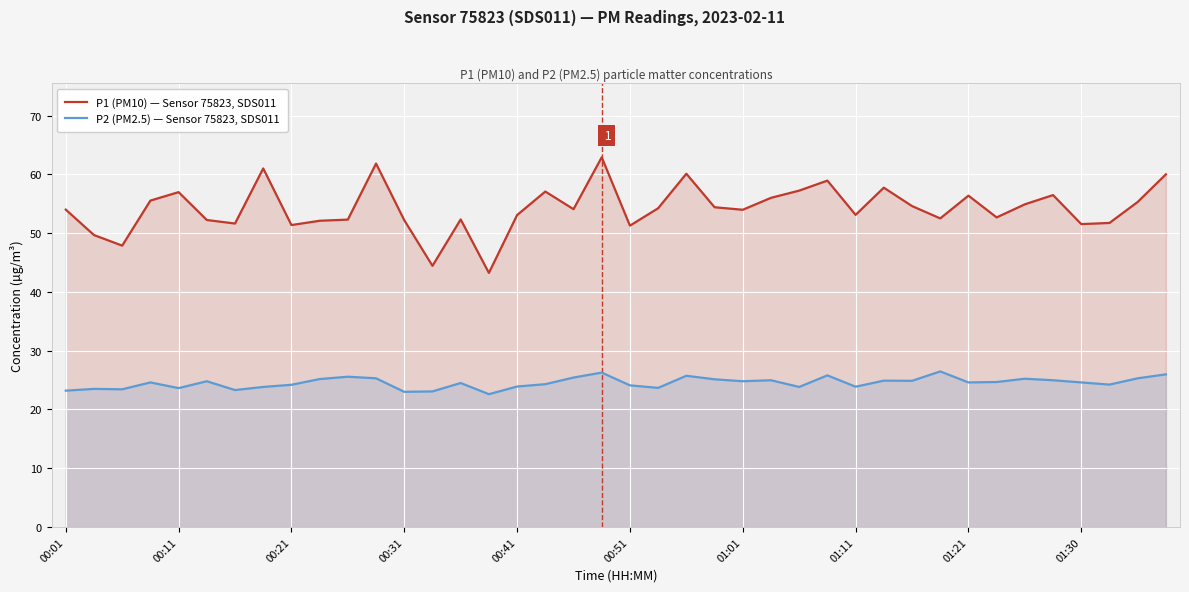

What is the minimum value shown in the chart?

22.6